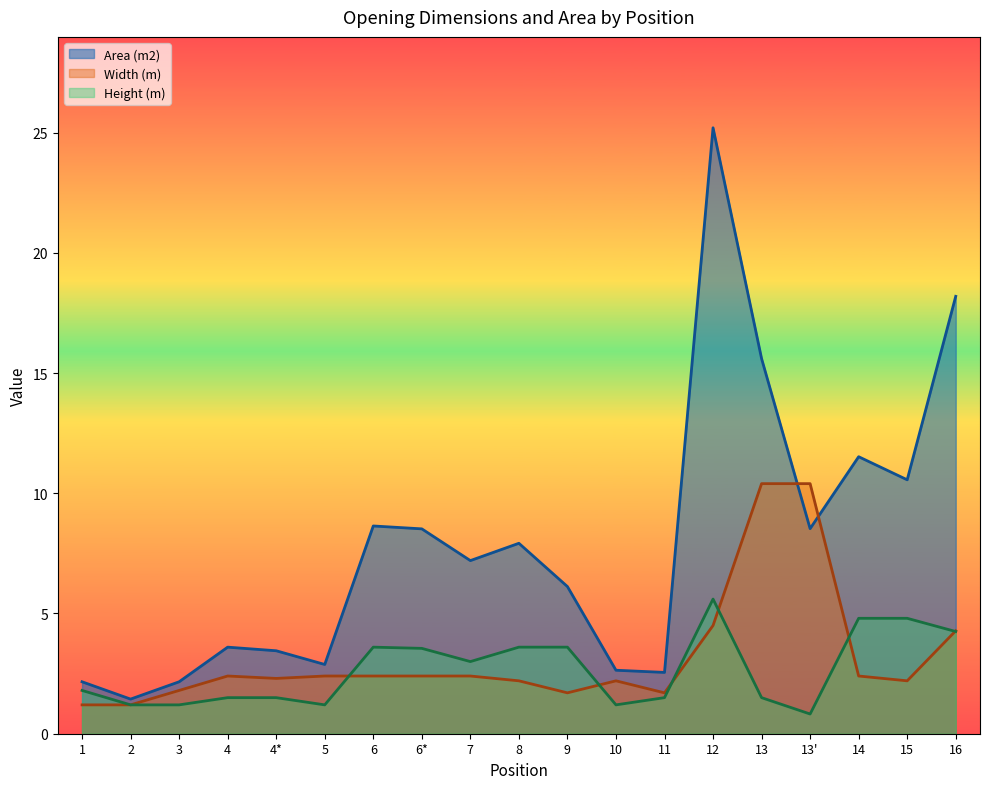

At which category is the sum across all series the highest?

12